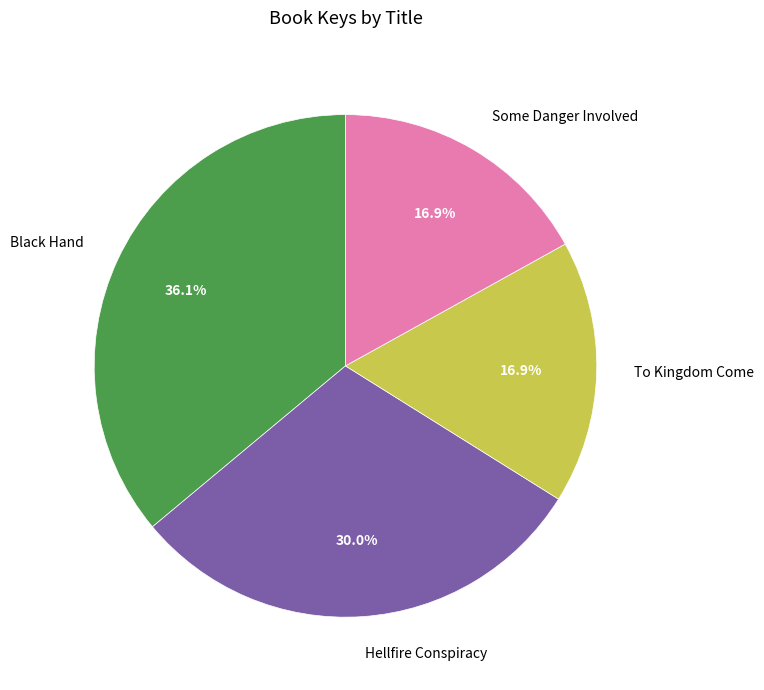

True or false: Hellfire Conspiracy accounts for 30% of the total.

True